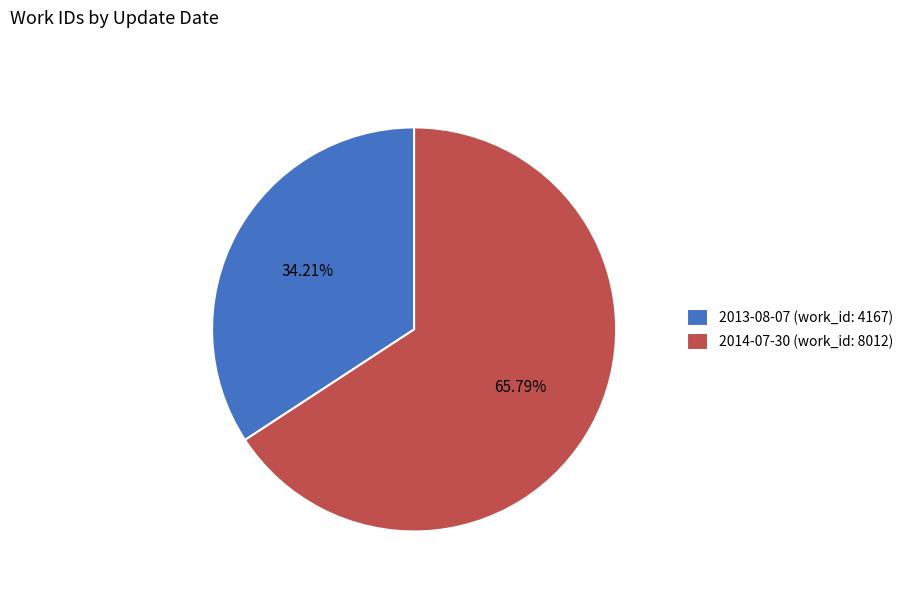

Does any single category account for the majority?

Yes